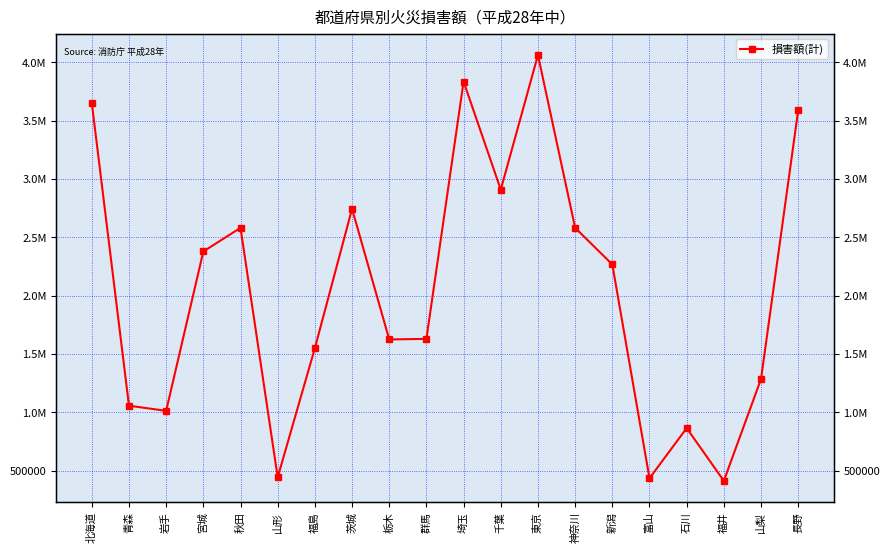

Reading right to left, list all the values displayed in this chart.

3589133	1284979	412033	864098	433810	2266476	2580496	4061183	2907350	3833498	1628748	1623830	2743141	1549082	442603	2580324	2377742	1012037	1056244	3650772